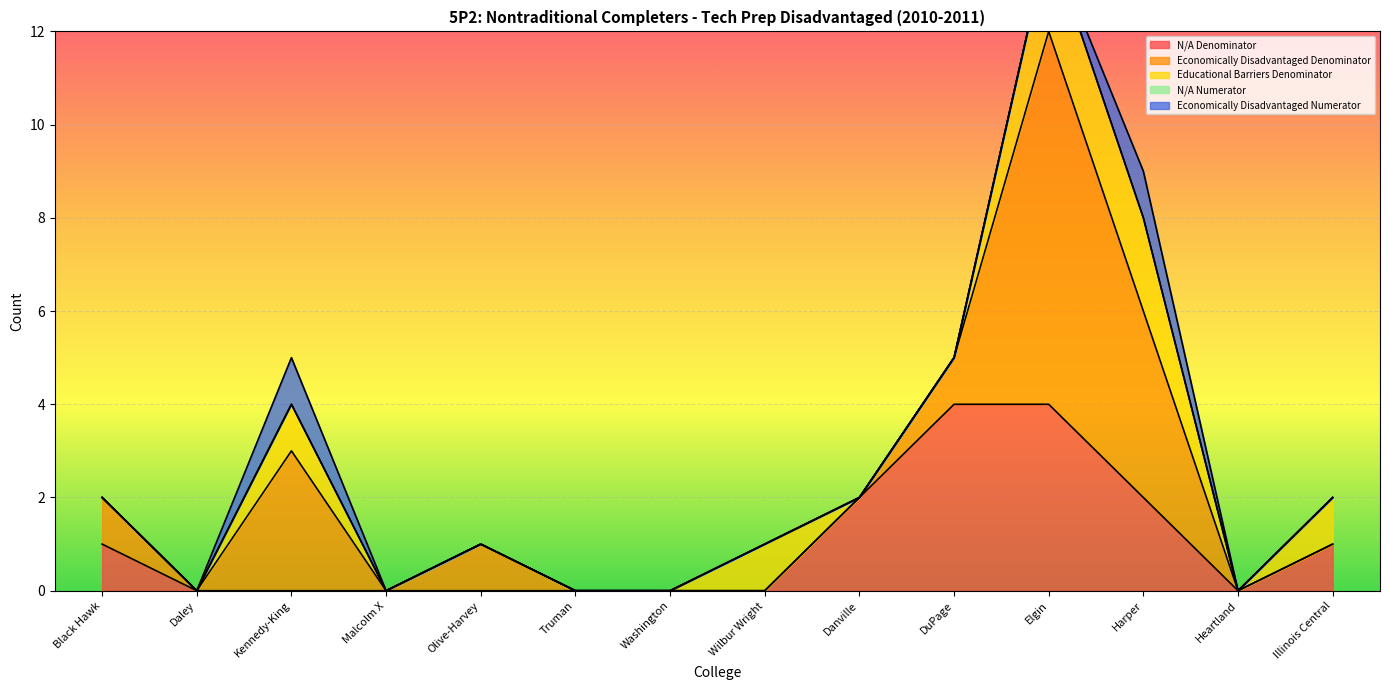

Rank the series at Daley from highest to lowest value.

N/A Denominator, Economically Disadvantaged Denominator, Educational Barriers Denominator, N/A Numerator, Economically Disadvantaged Numerator